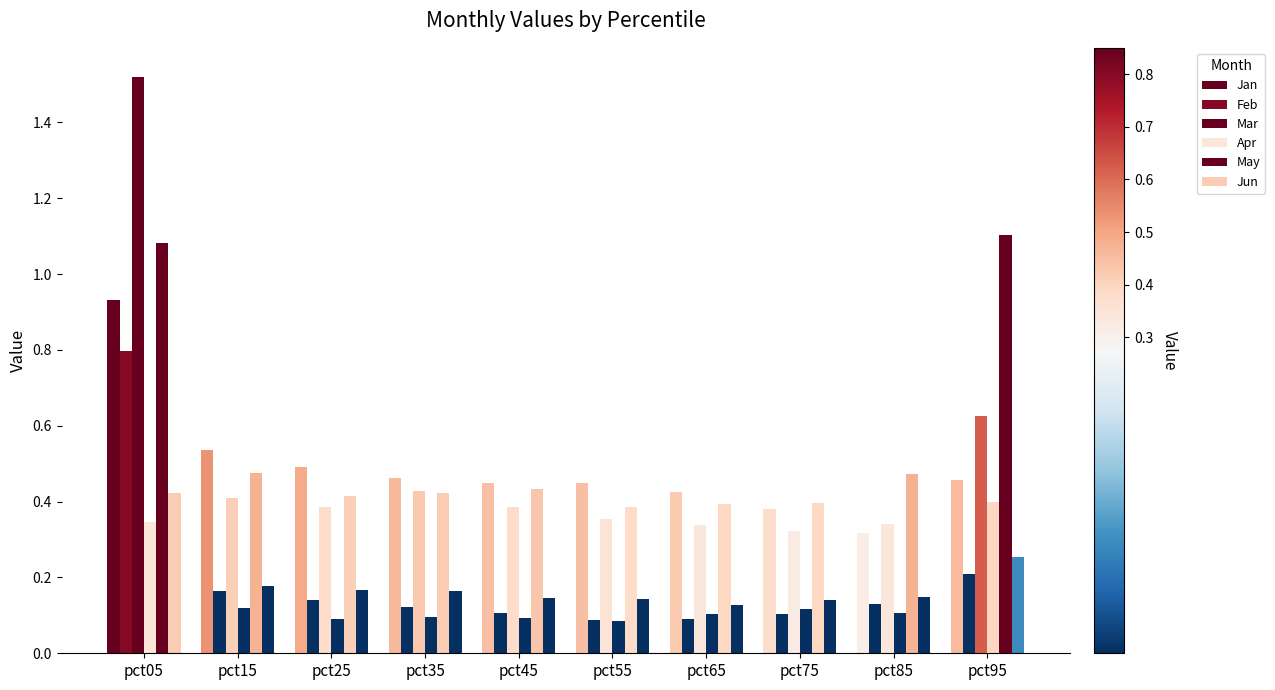

Are the bars grouped side by side (vs. stacked)?

Yes